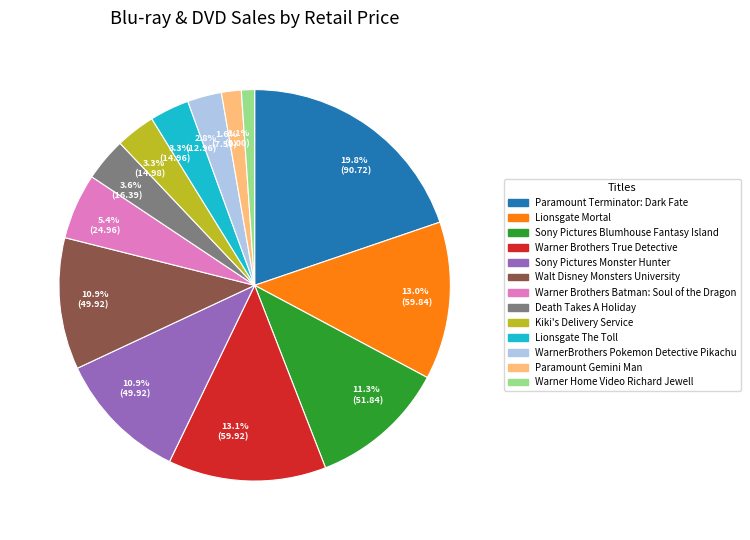

What portion of the pie excludes Walt Disney Monsters University?

89.1%